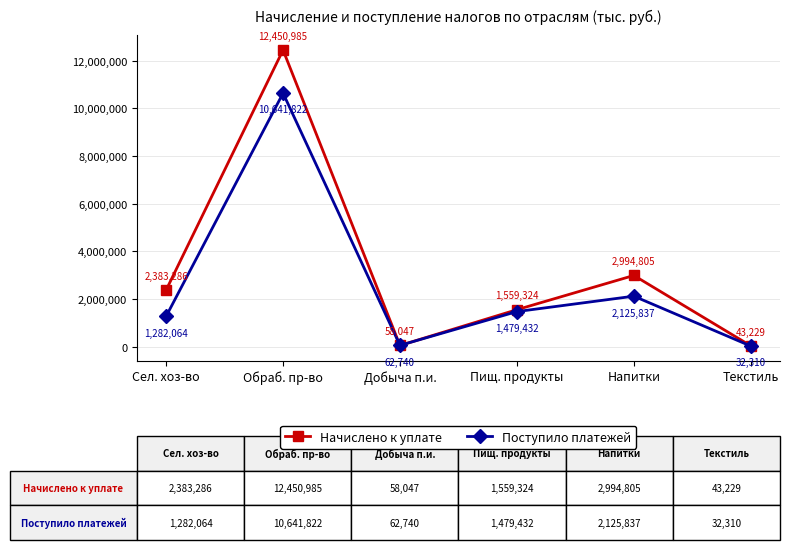

Which series changed the most between Добыча п.и. and Текстиль?

Поступило платежей